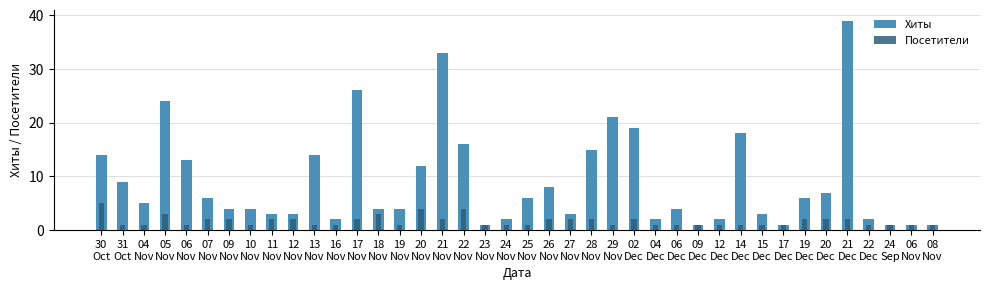

How many data points in Хиты are less than 5?

20